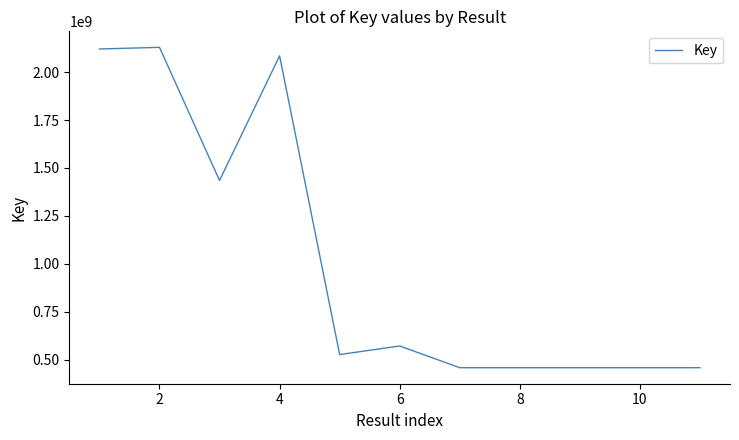

How many lines are shown in the chart?

1